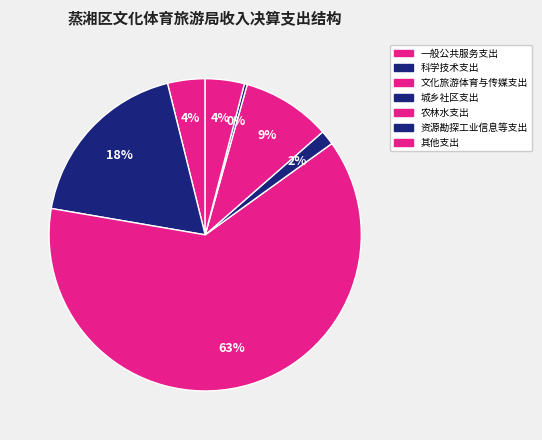

Rank the categories by value from lowest to highest.

资源勘探工业信息等支出, 城乡社区支出, 一般公共服务支出, 其他支出, 农林水支出, 科学技术支出, 文化旅游体育与传媒支出